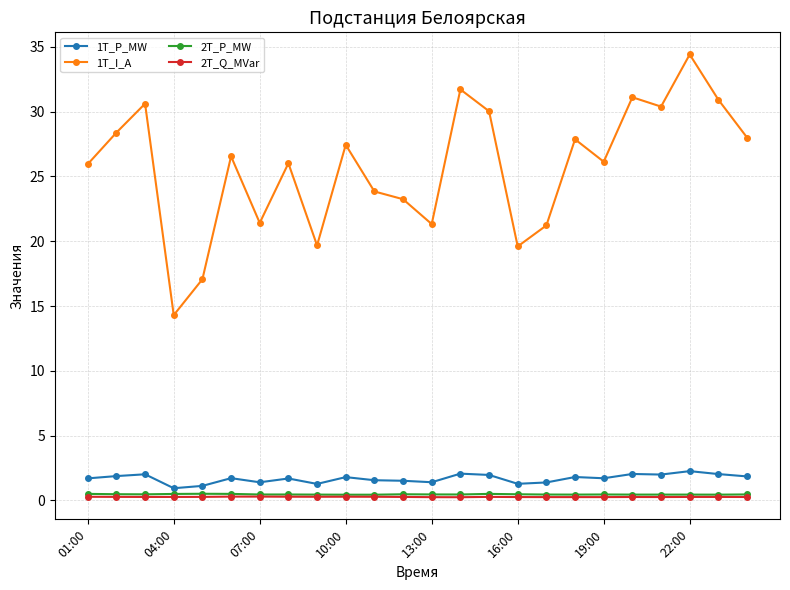

True or false: 1T_P_MW and 1T_I_A intersect in this chart.

False